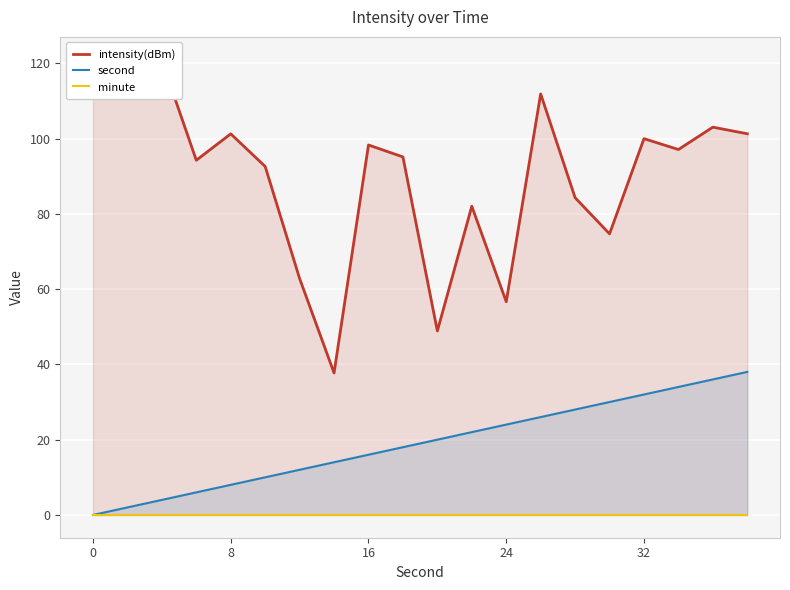

How many series are shown in this chart?

3